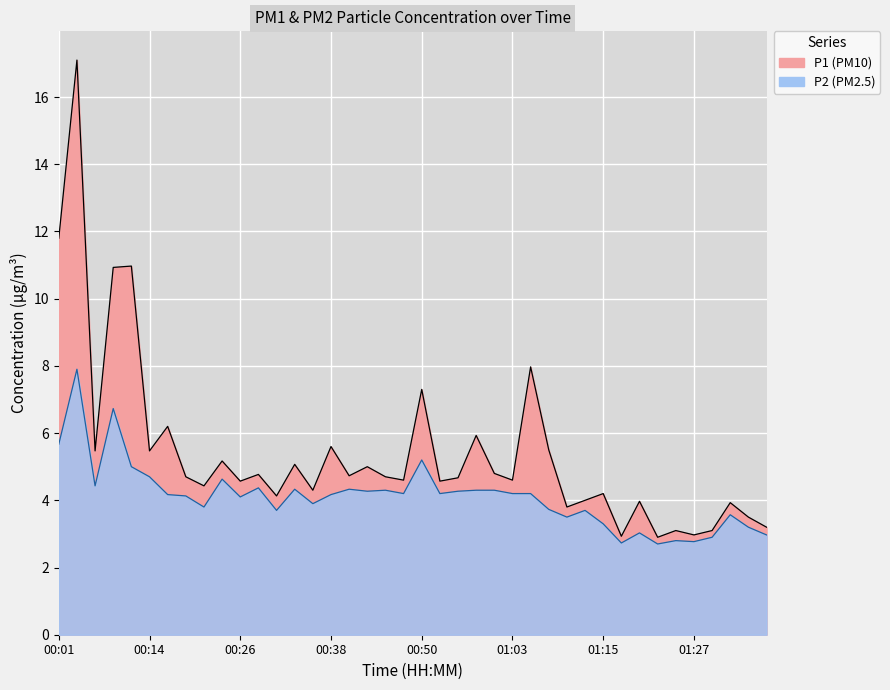

At which category does P2 reach its first local peak?

00:04